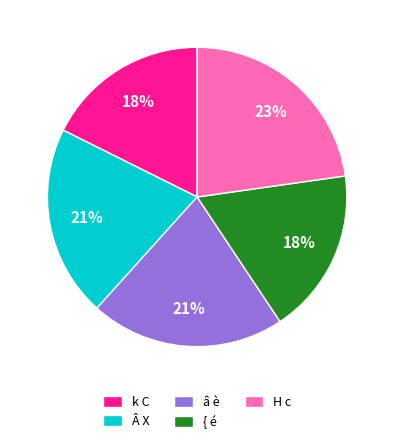

The H c slice represents 14% of the pie. True or false?

False